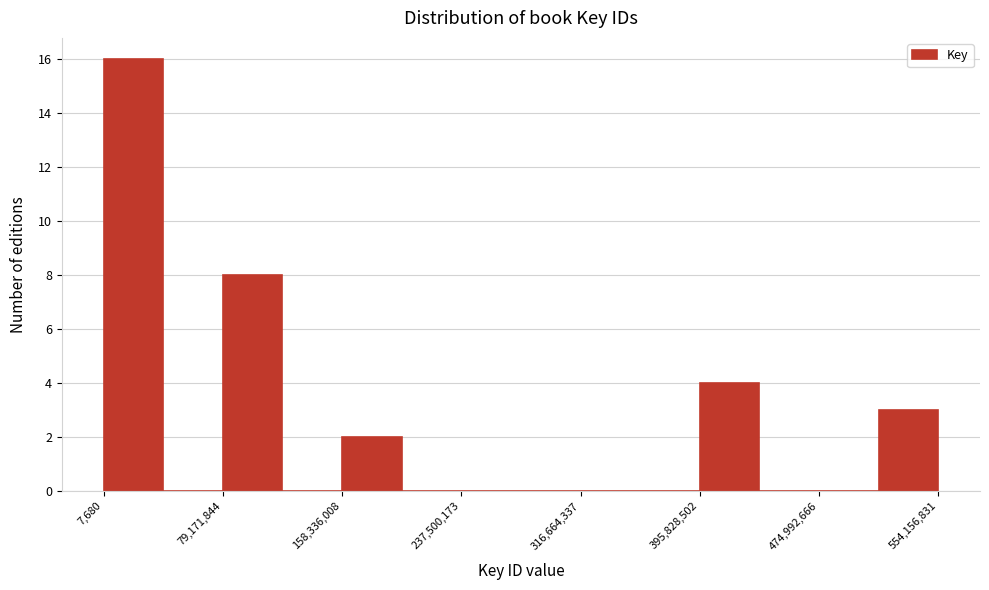

Around what value on the x-axis is the tallest bar? Give the approximate position of its centre, as read against the axis.

20000000